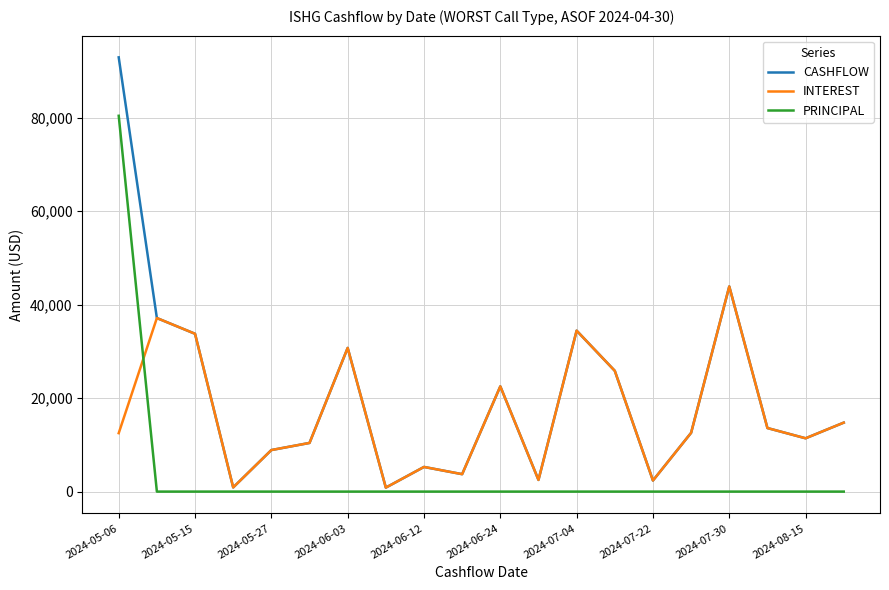

What is the maximum value for PRINCIPAL?

80414.7